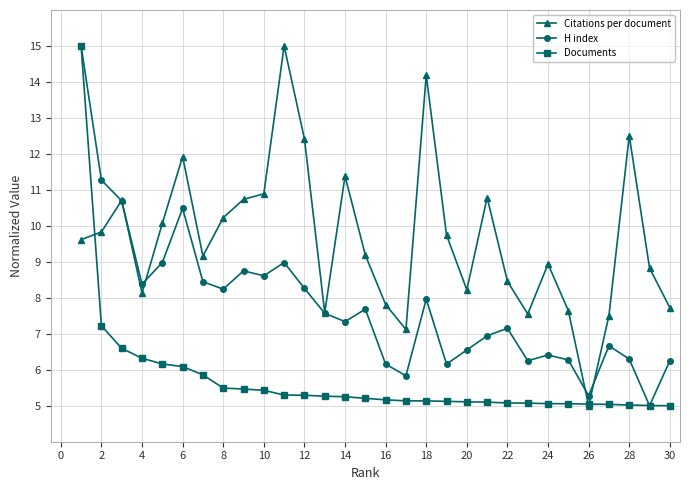

What is the maximum value for Documents?

15.0